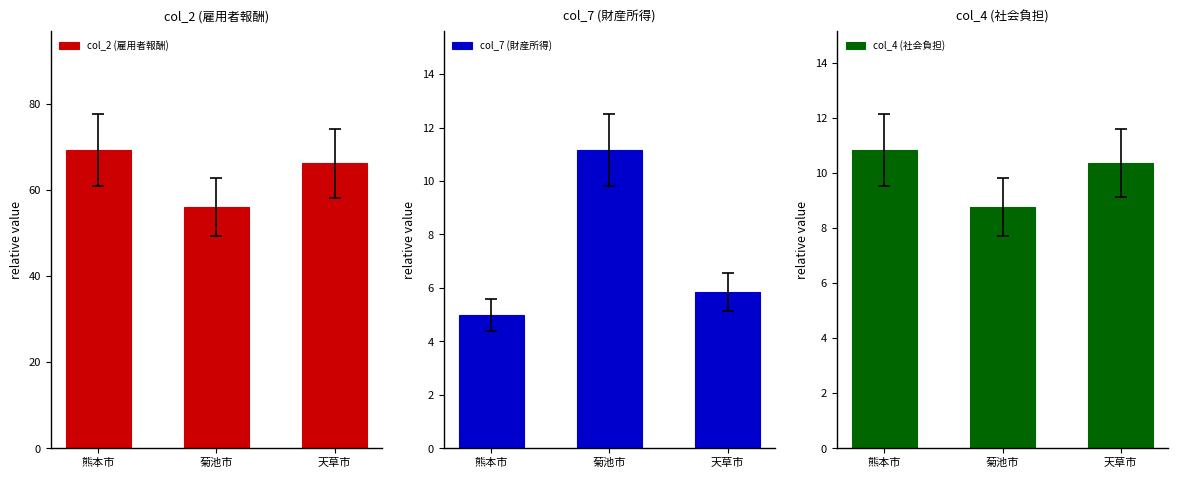

What is the highest value of the col_4 (社会負担) series?

10.8